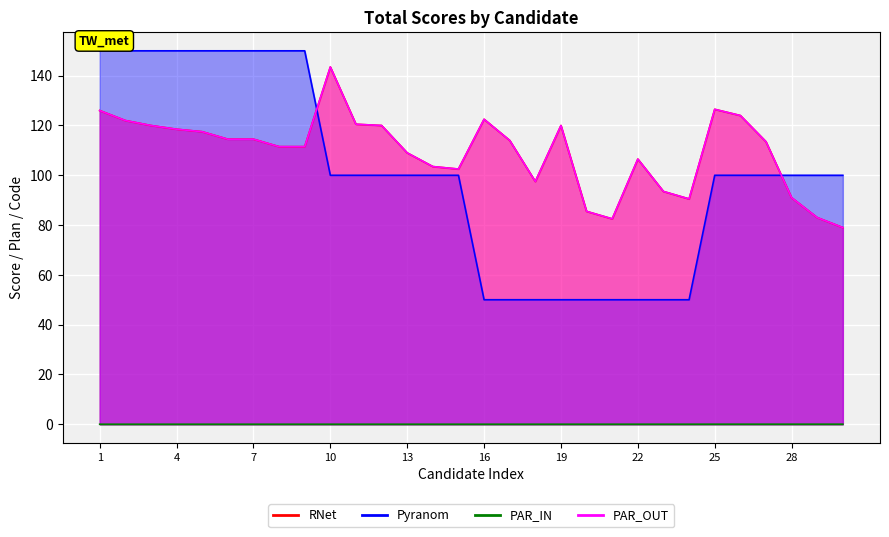

How many lines are shown in the chart?

4